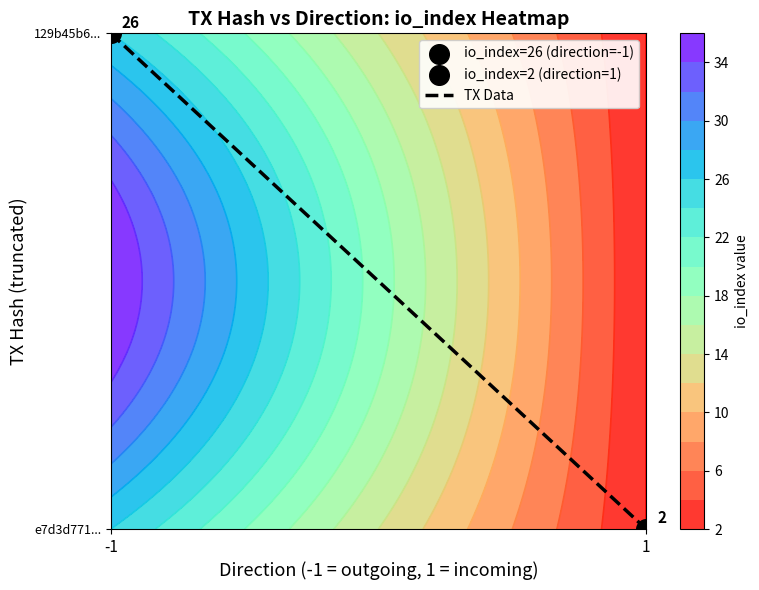

Rank the categories by value from lowest to highest.

1, -1